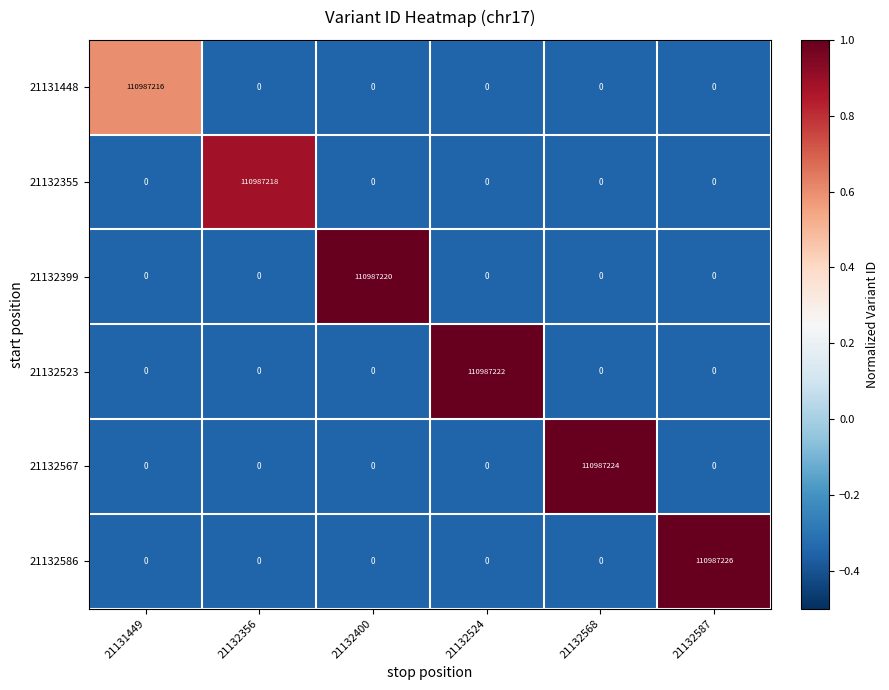

At how many categories does at least one series exceed 1?

6